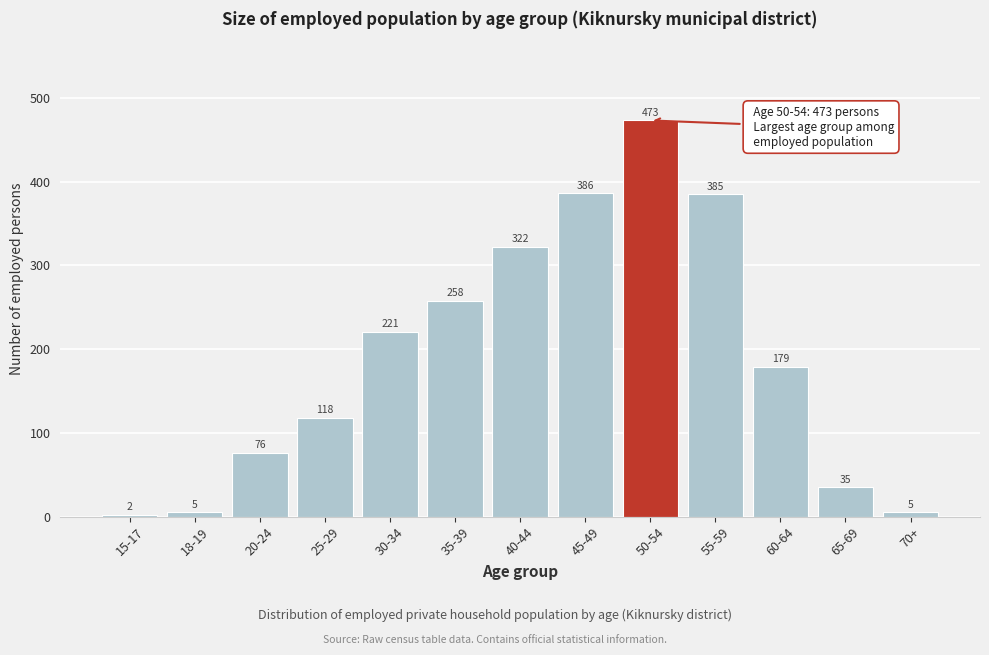

Reading right to left, list all the values displayed in this chart.

5	35	179	385	473	386	322	258	221	118	76	5	2